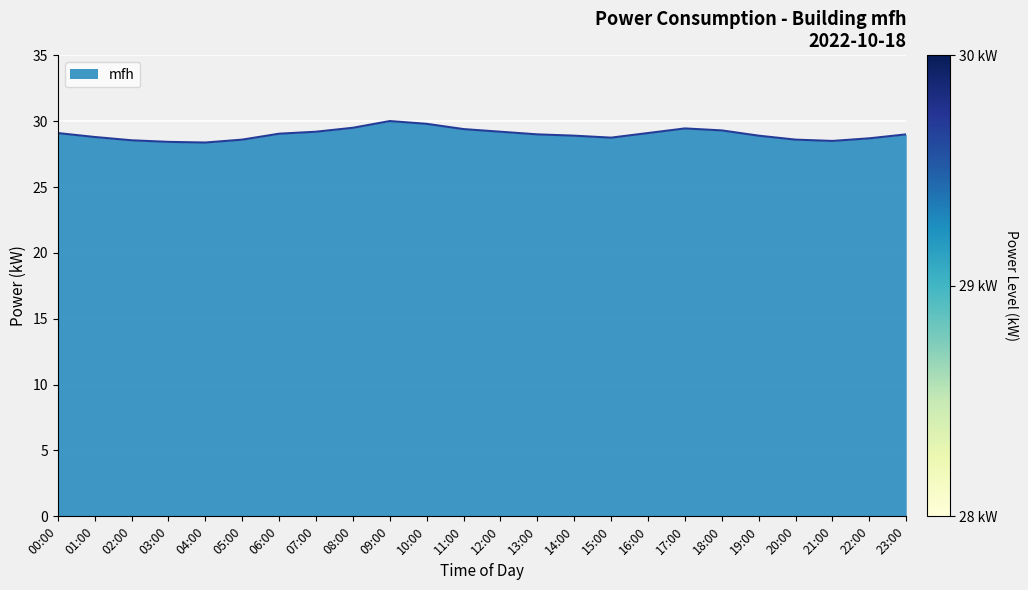

What is the greatest value displayed?

30.0